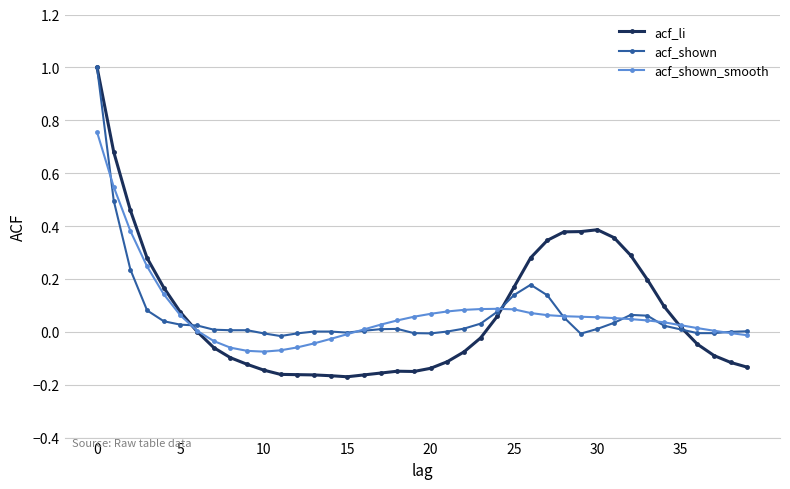

True or false: acf_shown_smooth has more than 0 points higher than both neighbors.

True